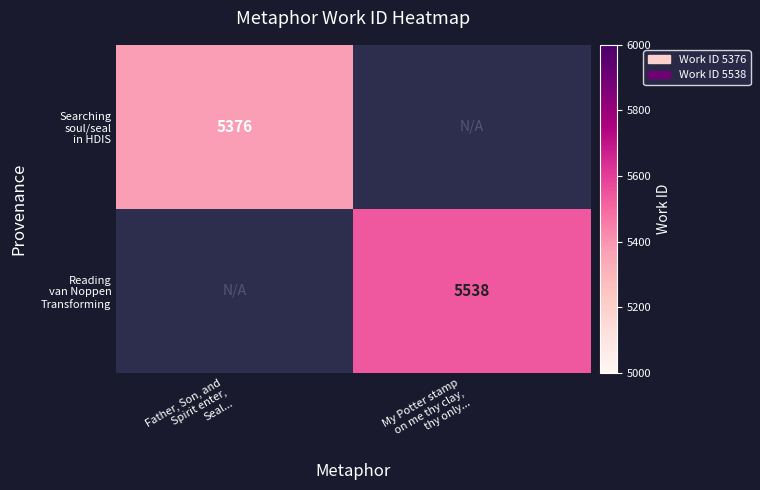

Is the value of Searching soul/seal in HDIS at Father, Son, and Spirit enter, Seal... greater than the value of Reading van Noppen Transforming at Father, Son, and Spirit enter, Seal...?

No